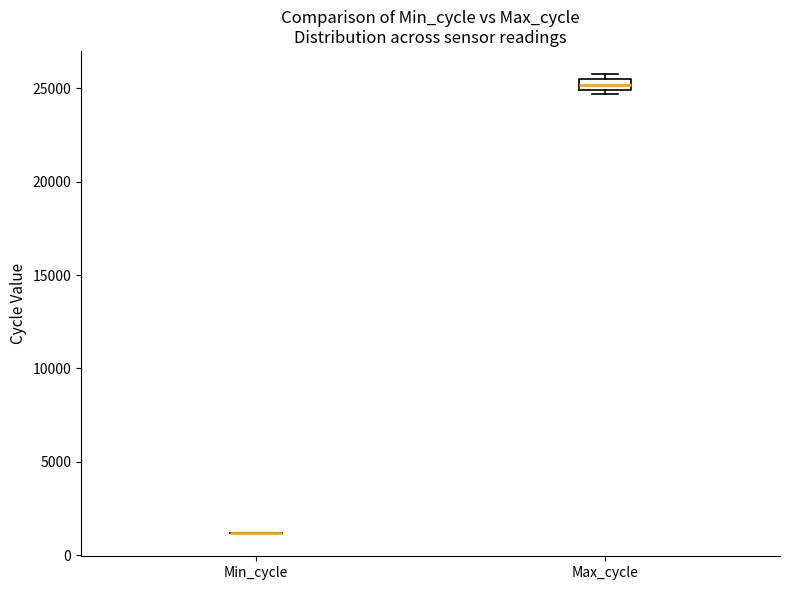

Which box is the tallest, from its lower edge to its upper edge?

Max_cycle